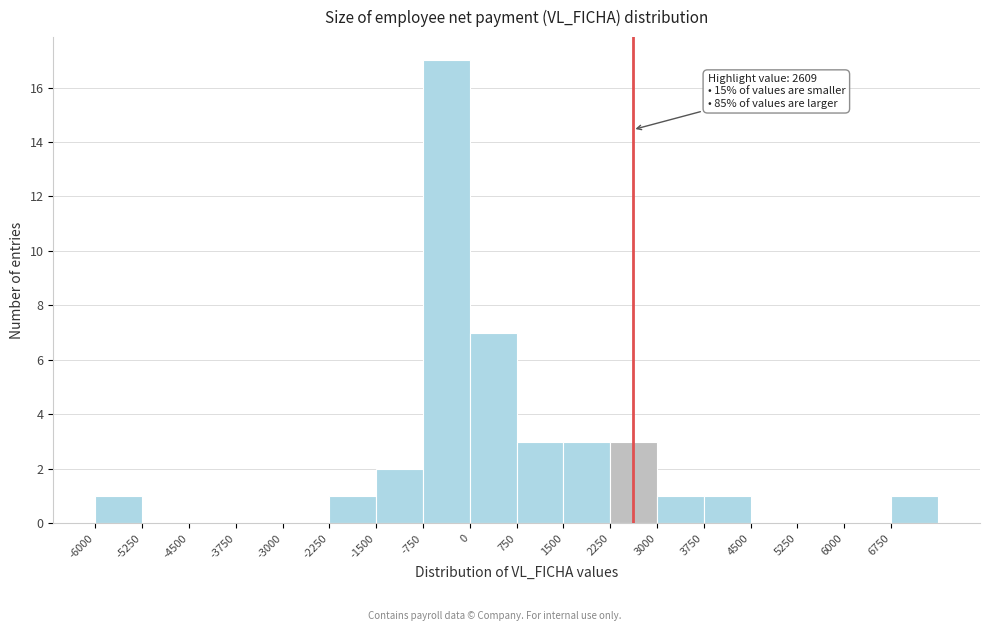

Over which range of the x-axis is the bar tallest?

-750 to 0